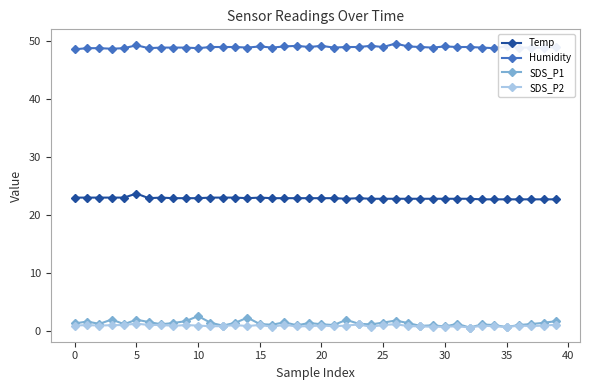

Which series has the largest total across all categories?

Humidity